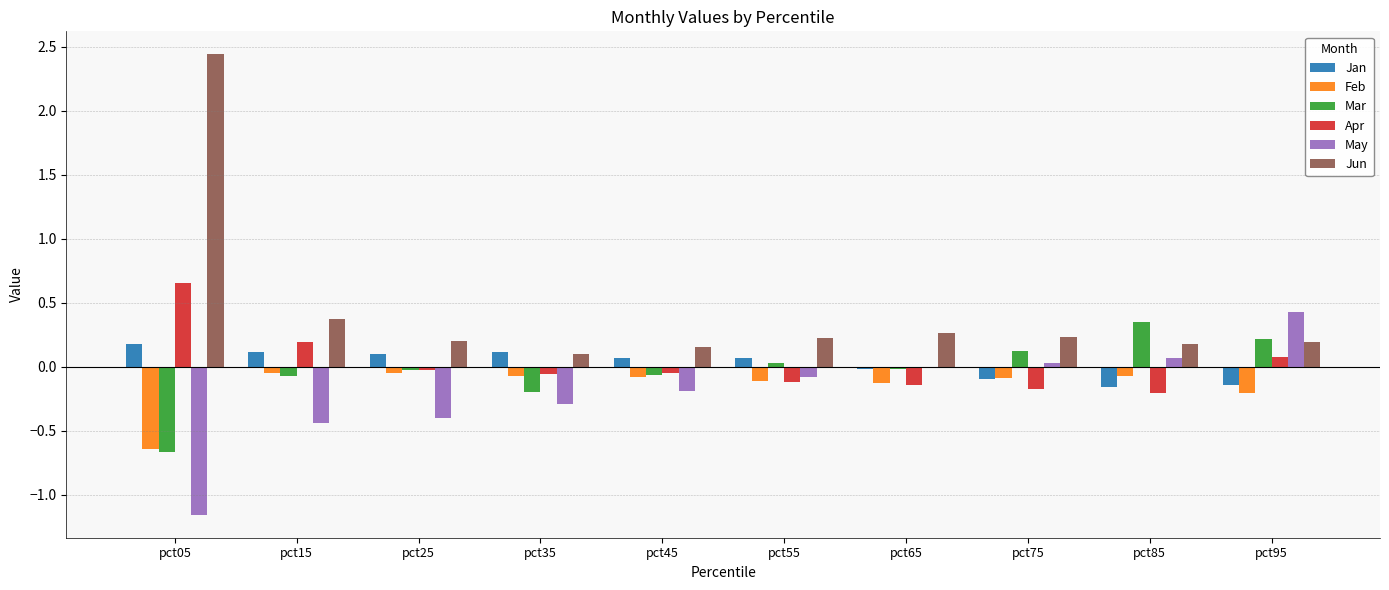

Which series has the largest total across all categories?

Jun